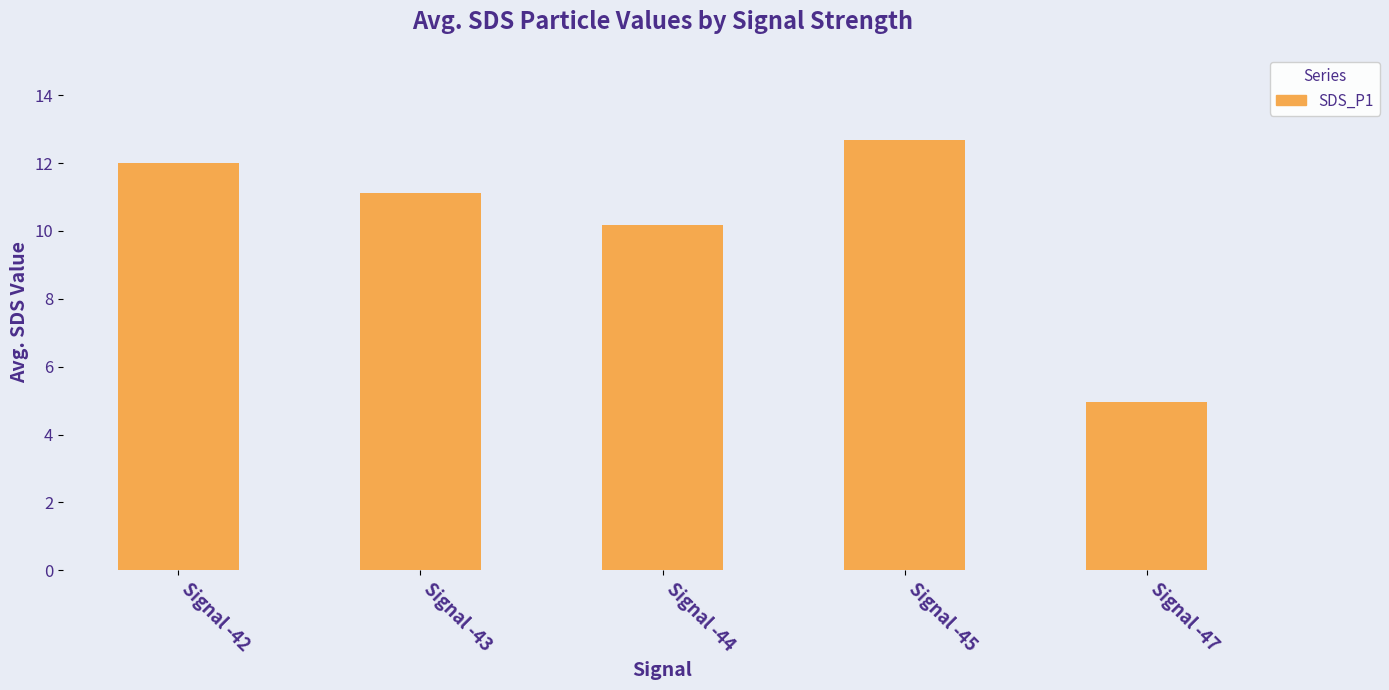

Reading right to left, transcribe all the data shown in this chart.

Signal -47=5.0	Signal -45=12.7	Signal -44=10.2	Signal -43=11.1	Signal -42=12.0